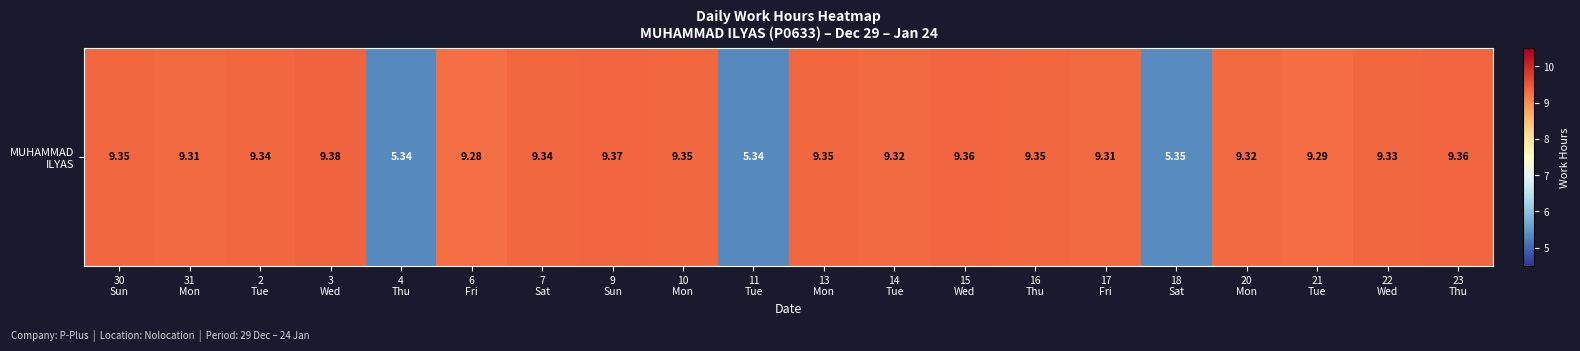

Reading left to right, list all the values displayed in this chart.

30
Sun=9.3	31
Mon=9.3	2
Tue=9.3	3
Wed=9.4	4
Thu=5.3	6
Fri=9.3	7
Sat=9.3	9
Sun=9.4	10
Mon=9.3	11
Tue=5.3	13
Mon=9.3	14
Tue=9.3	15
Wed=9.4	16
Thu=9.3	17
Fri=9.3	18
Sat=5.3	20
Mon=9.3	21
Tue=9.3	22
Wed=9.3	23
Thu=9.4